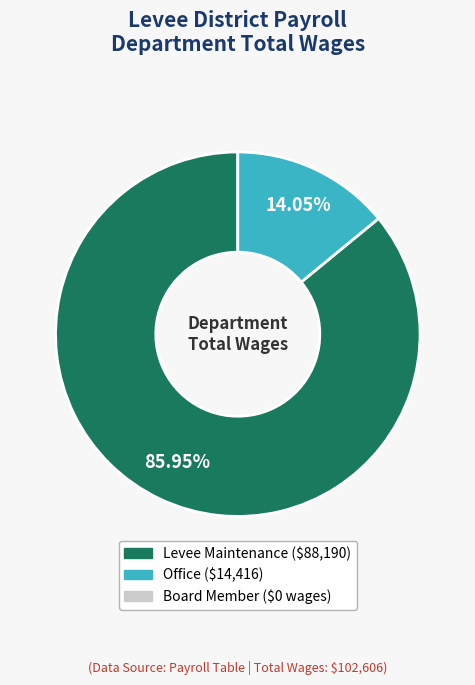

Is there any slice that represents more than half of the pie?

Yes